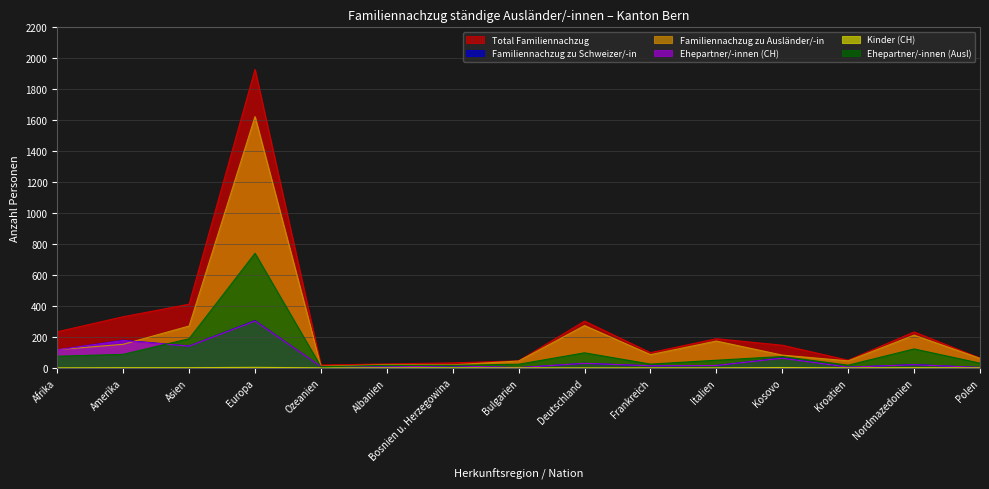

Between Italien and Kroatien, which series saw the biggest shift?

Total Familiennachzug